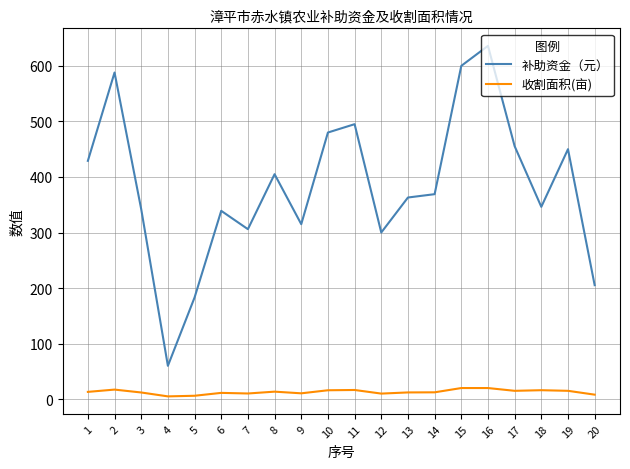

List the series in order of their overall mean, highest first.

补助资金（元）, 收割面积(亩)